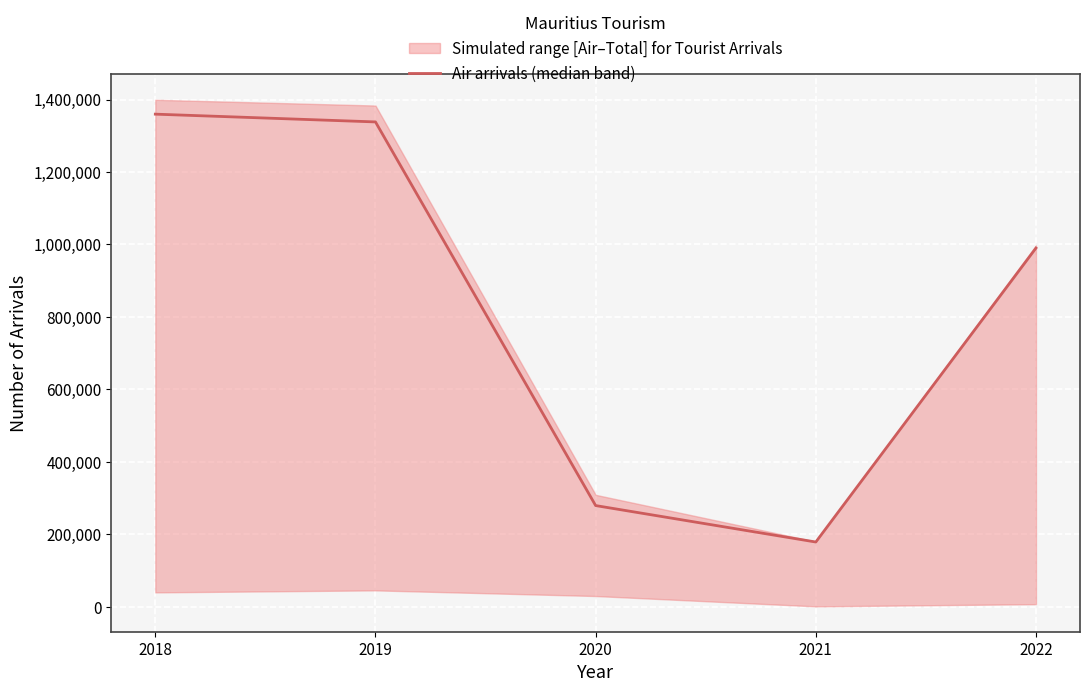

What is the maximum value for Air arrivals (median band)?

1359688